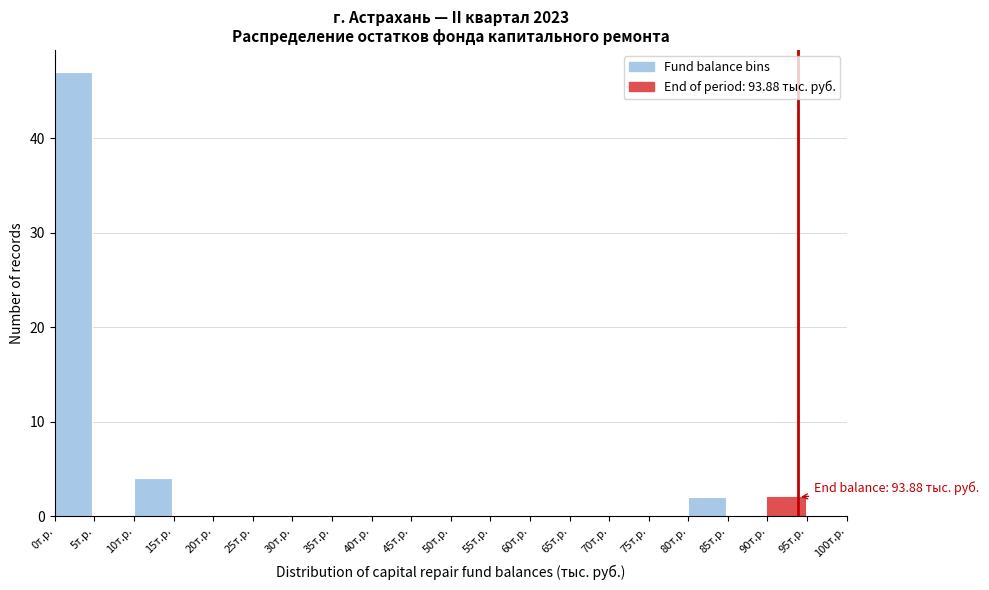

Over which range of the x-axis is the bar tallest?

0 to 5